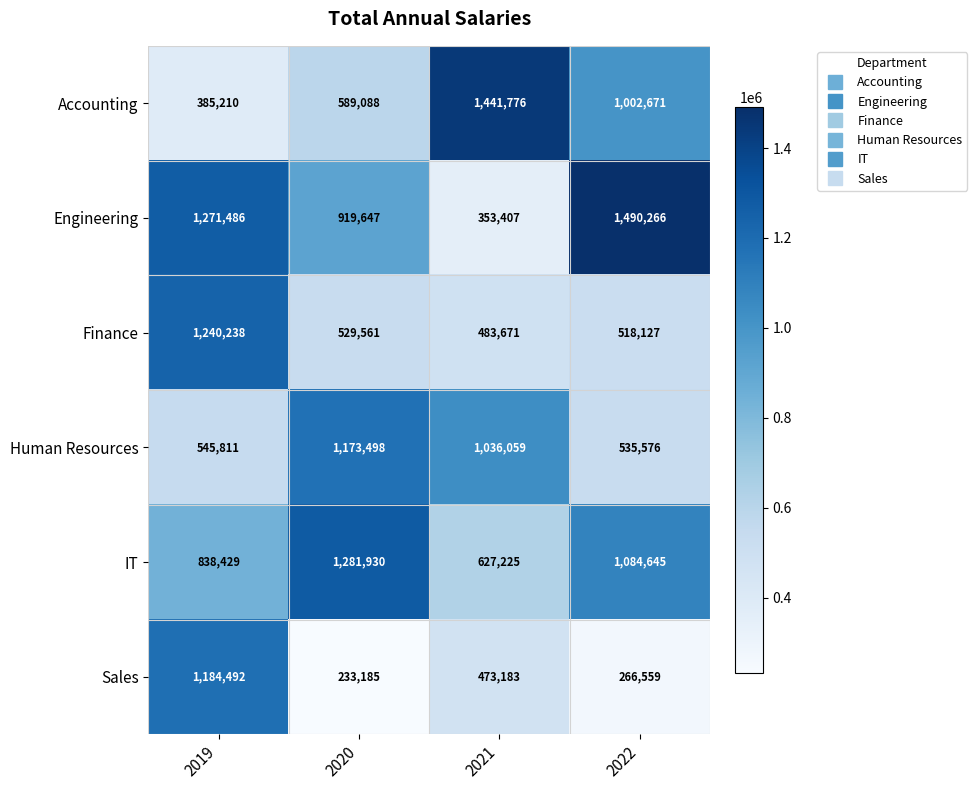

What is the maximum value shown in the chart?

1490266